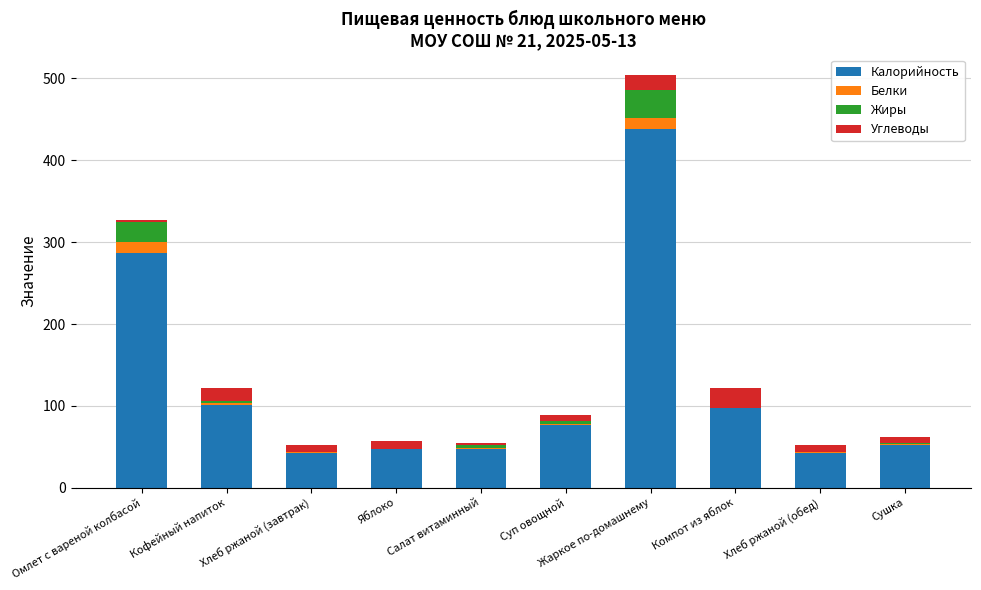

Which category has the highest value in the Калорийность series?

Жаркое по-домашнему